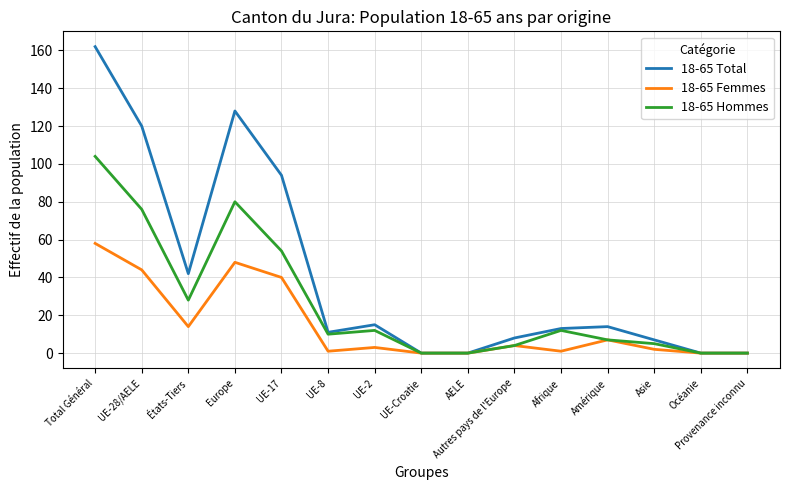

What is the total value across all series at Amérique?

28